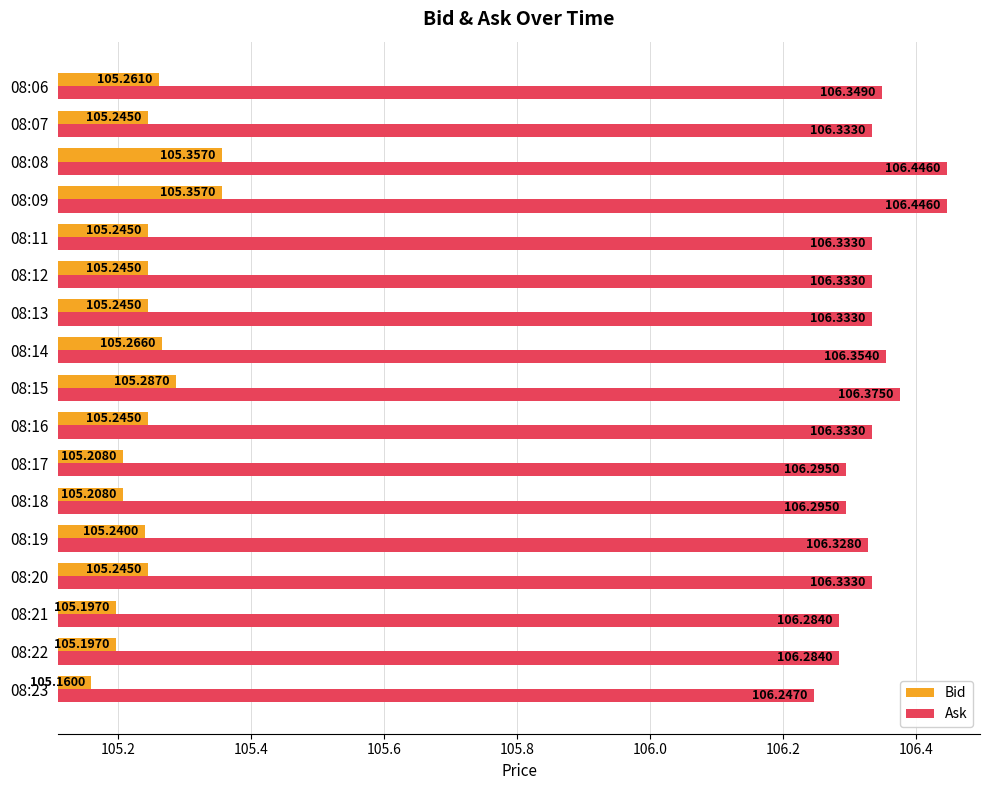

Which series has the widest spread of values?

Ask